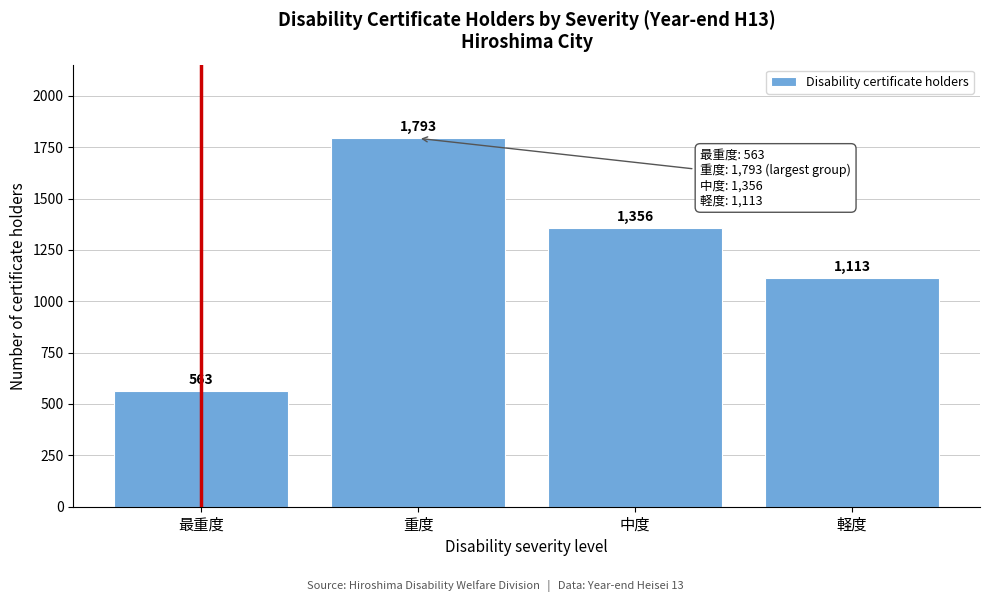

Reading left to right, extract all data points from this chart.

最重度=563	重度=1793	中度=1356	軽度=1113